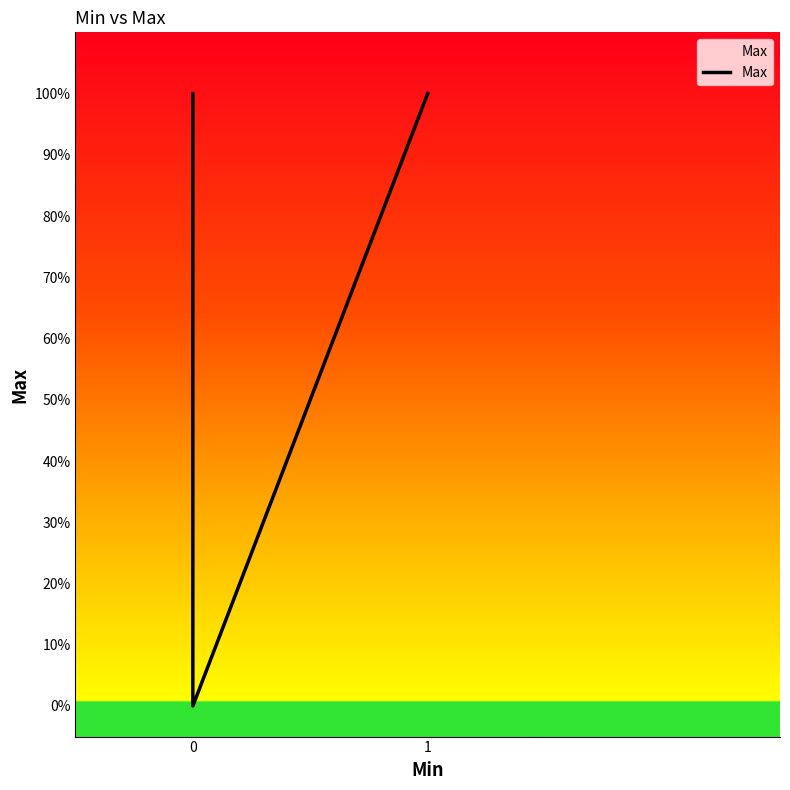

Where is the data nearest to the value 0?

2